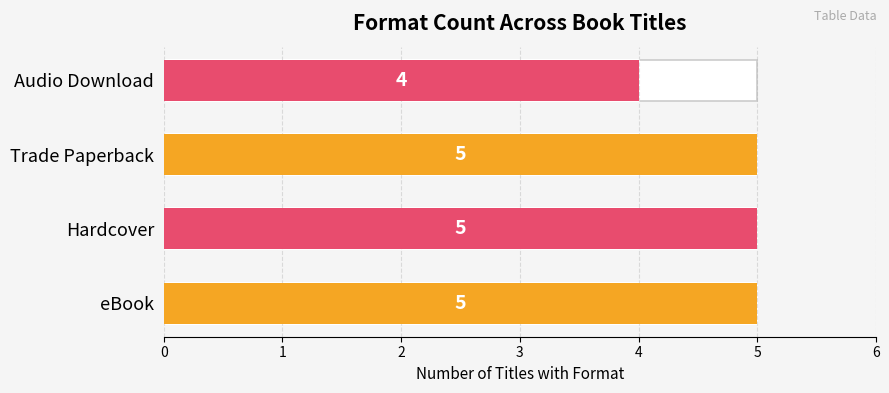

What is the value of the 4th bar from the left?

4